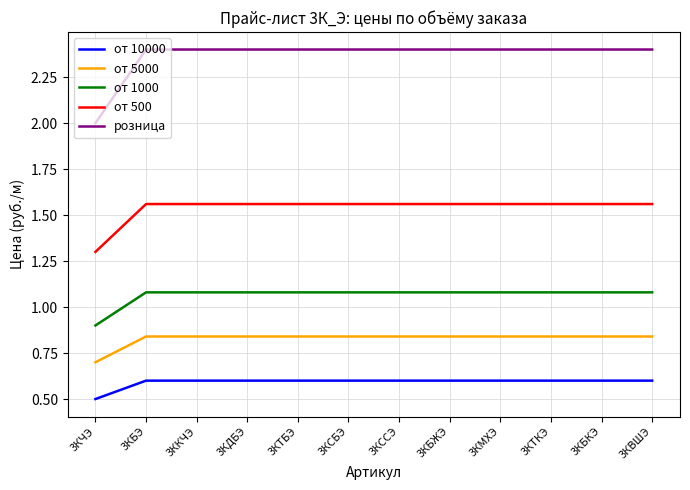

The от 1000 series shows 1.9 at 3КБКЭ. True or false?

False